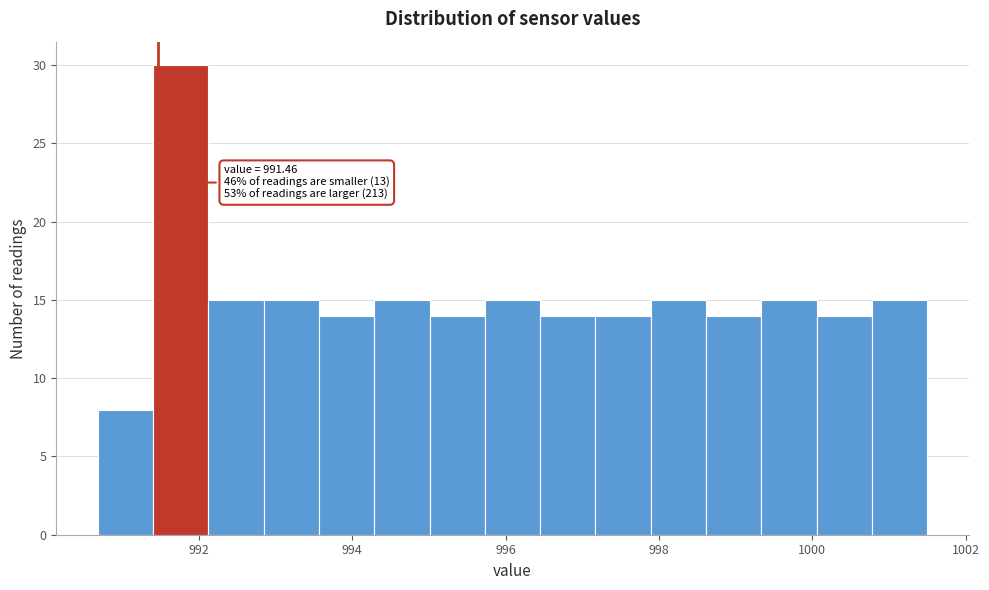

Read against the x-axis, roughly where is the centre of the tallest bar?

991.8